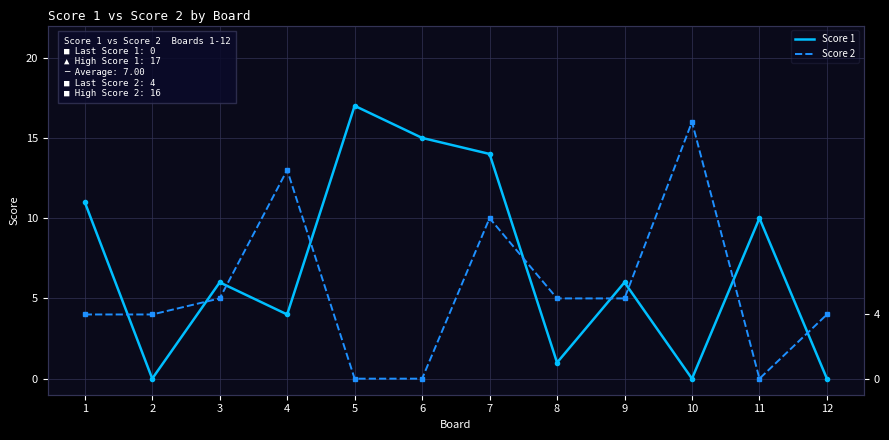

Rank the categories by Score 2 value from lowest to highest.

5, 6, 11, 1, 2, 12, 3, 8, 9, 7, 4, 10